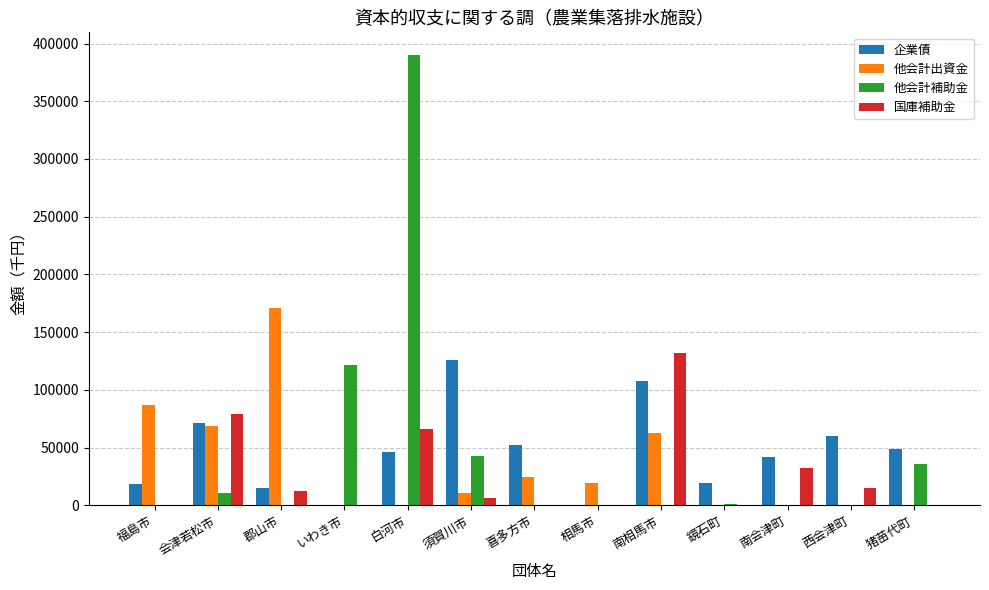

What is the sum of all 企業債 values?

605000